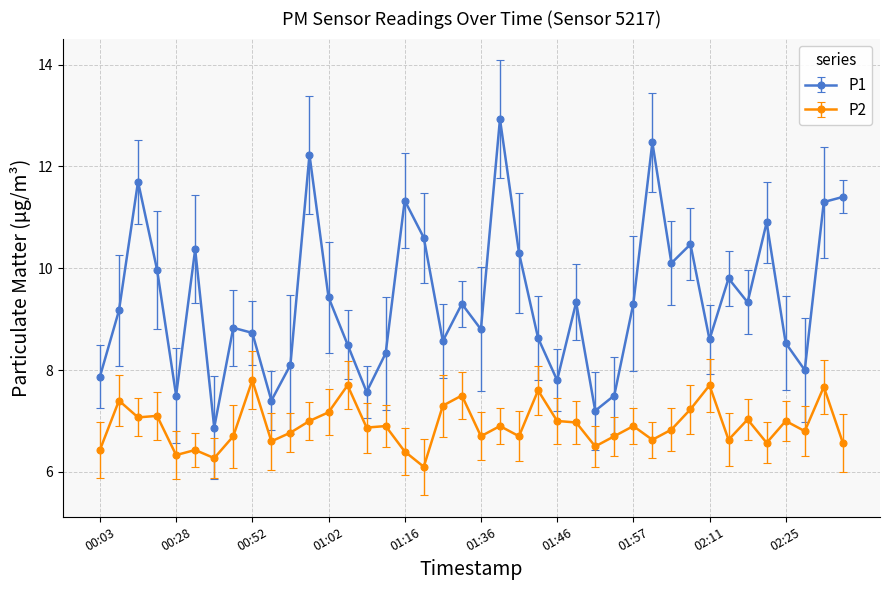

What is the value of the P1 point at the 37th from the left?

8.5